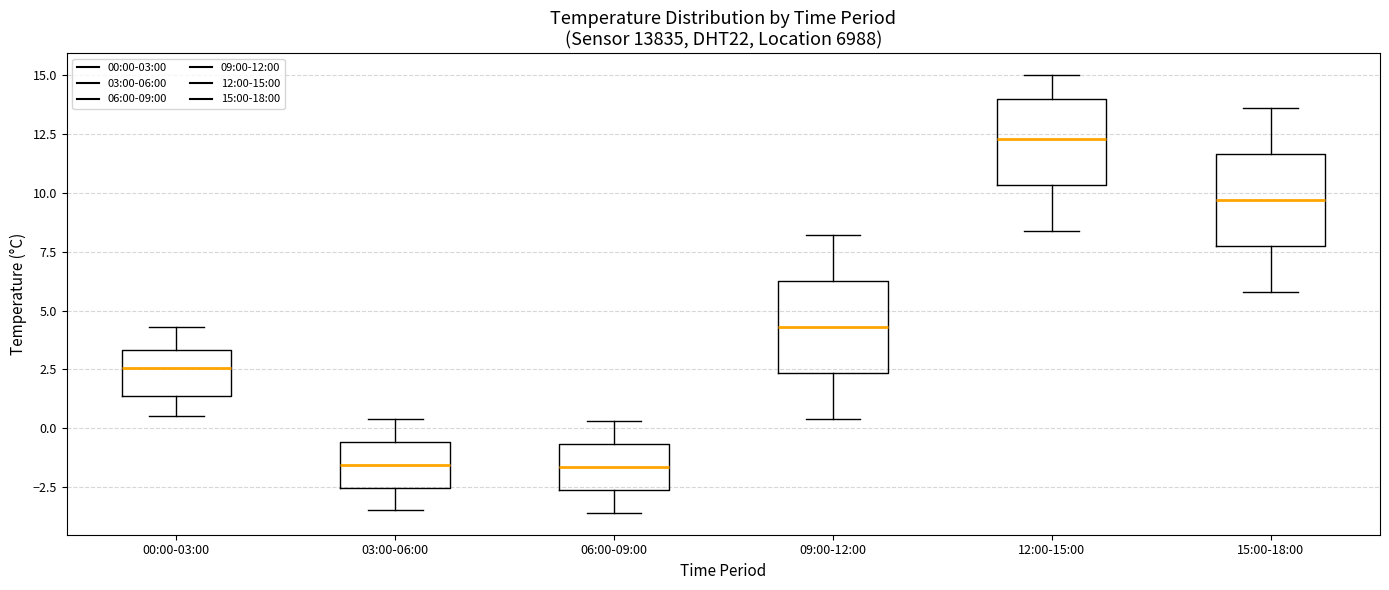

Reading left to right, read every box against the y-axis: the position of its median line, the range the box covers, and the ends of its whiskers. The values are not printed on the chart, so give them approximately, as read against the axis.

00:00-03:00: median 2.5, box 1.5 to 3.5, whiskers 0.5 to 4.5
03:00-06:00: median -1.5, box -2.5 to -0.5, whiskers -3.5 to 0.5
06:00-09:00: median -1.5, box -2.5 to -0.5, whiskers -3.5 to 0.5
09:00-12:00: median 4.5, box 2.5 to 6.5, whiskers 0.5 to 8.0
12:00-15:00: median 12.5, box 10.5 to 14.0, whiskers 8.5 to 15.0
15:00-18:00: median 9.5, box 8.0 to 11.5, whiskers 6.0 to 13.5